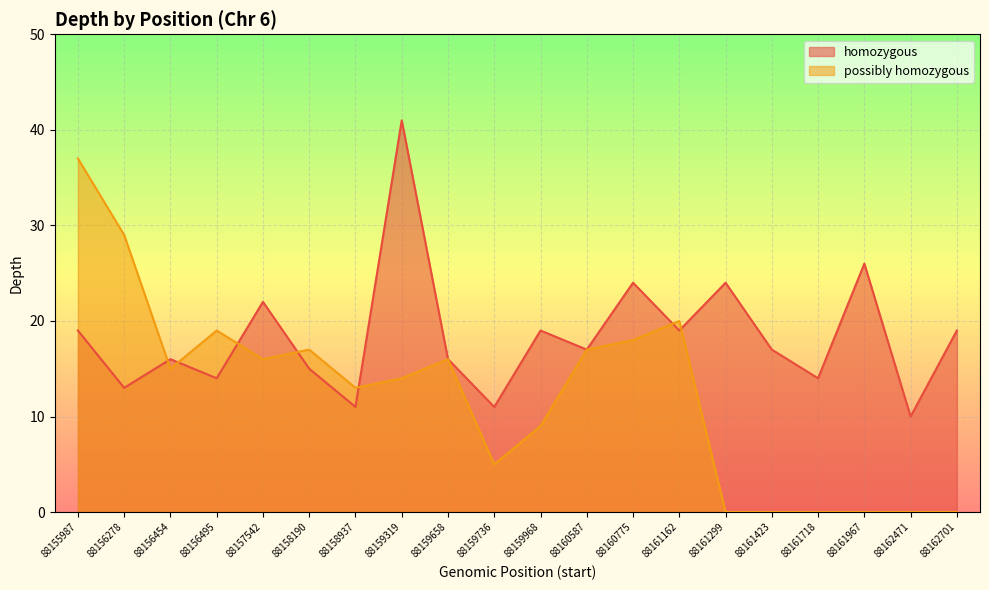

True or false: possibly homozygous has a value of 16 at 88161967.

False